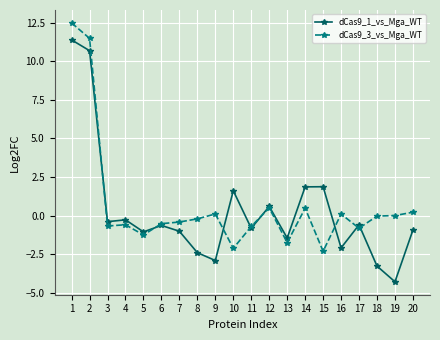

True or false: dCas9_1_vs_Mga_WT has a value of -0.9 at 20.

True